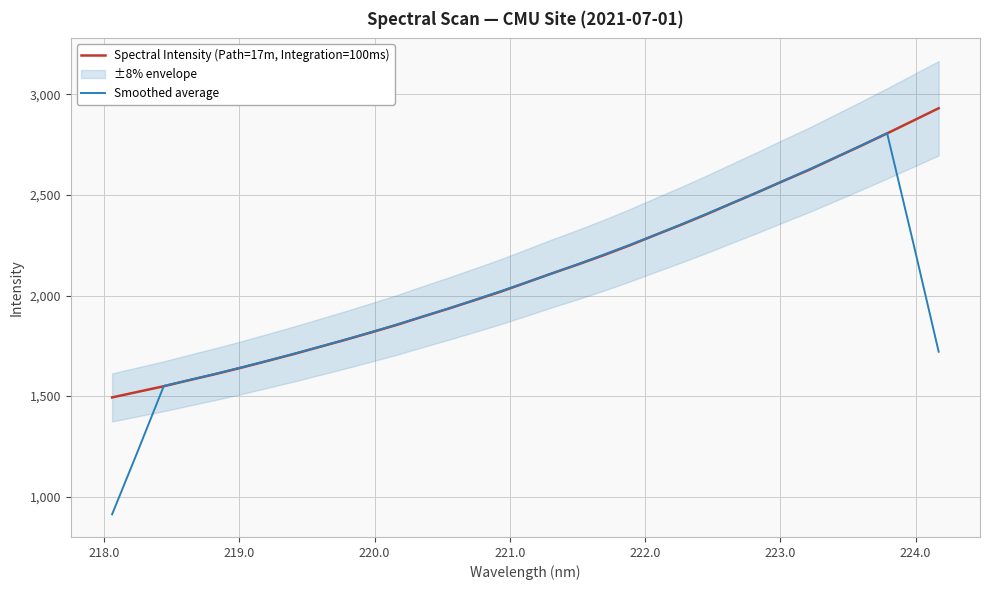

What is the highest value of the Spectral Intensity (Path=17m, Integration=100ms) series?

2930.4